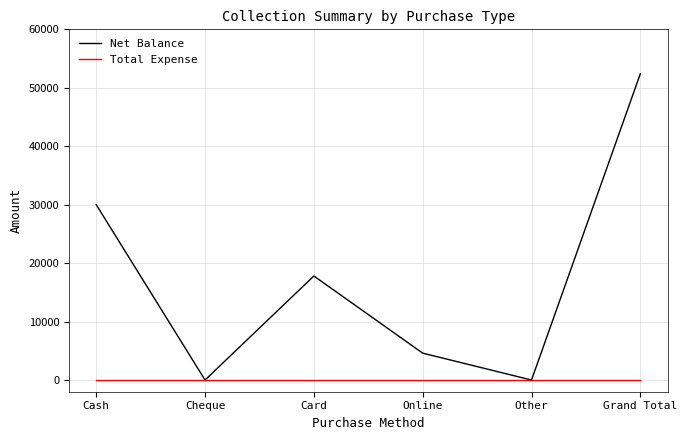

True or false: Total Expense has more than 2 points higher than both neighbors.

False